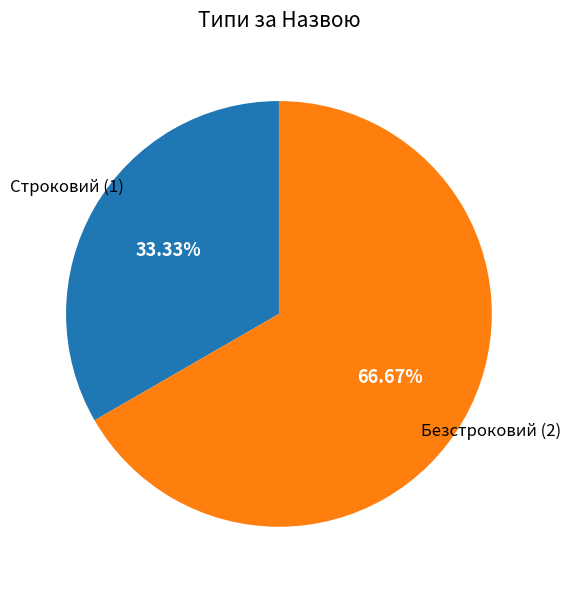

What percentage is NOT represented by Строковий?

66.7%